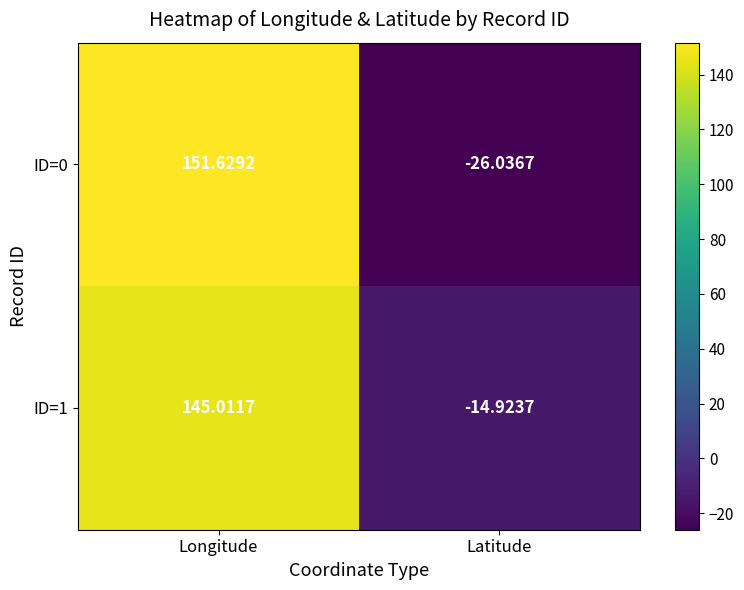

What is the smallest value displayed?

-26.0